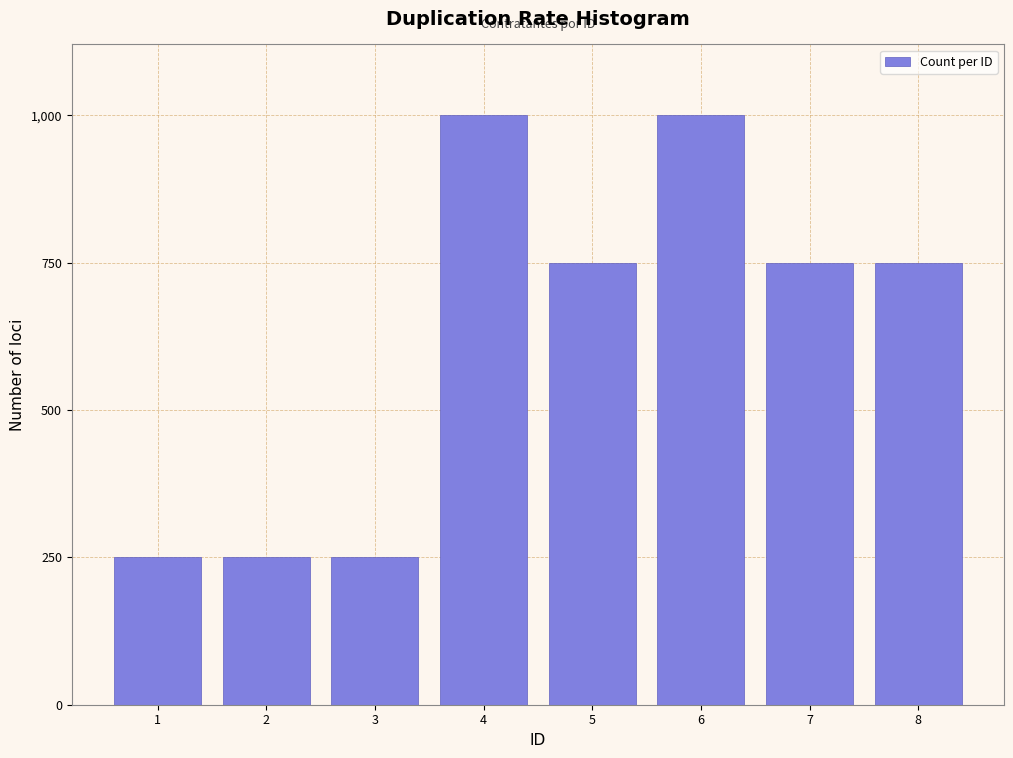

Reading left to right, transcribe all the data shown in this chart.

1=250	2=250	3=250	4=1000	5=750	6=1000	7=750	8=750